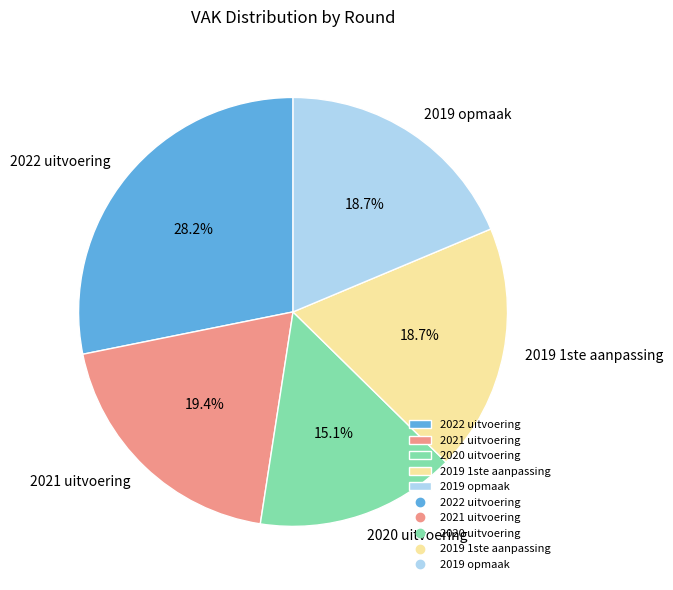

Between 2020 uitvoering and 2019 1ste aanpassing, which is larger?

2019 1ste aanpassing